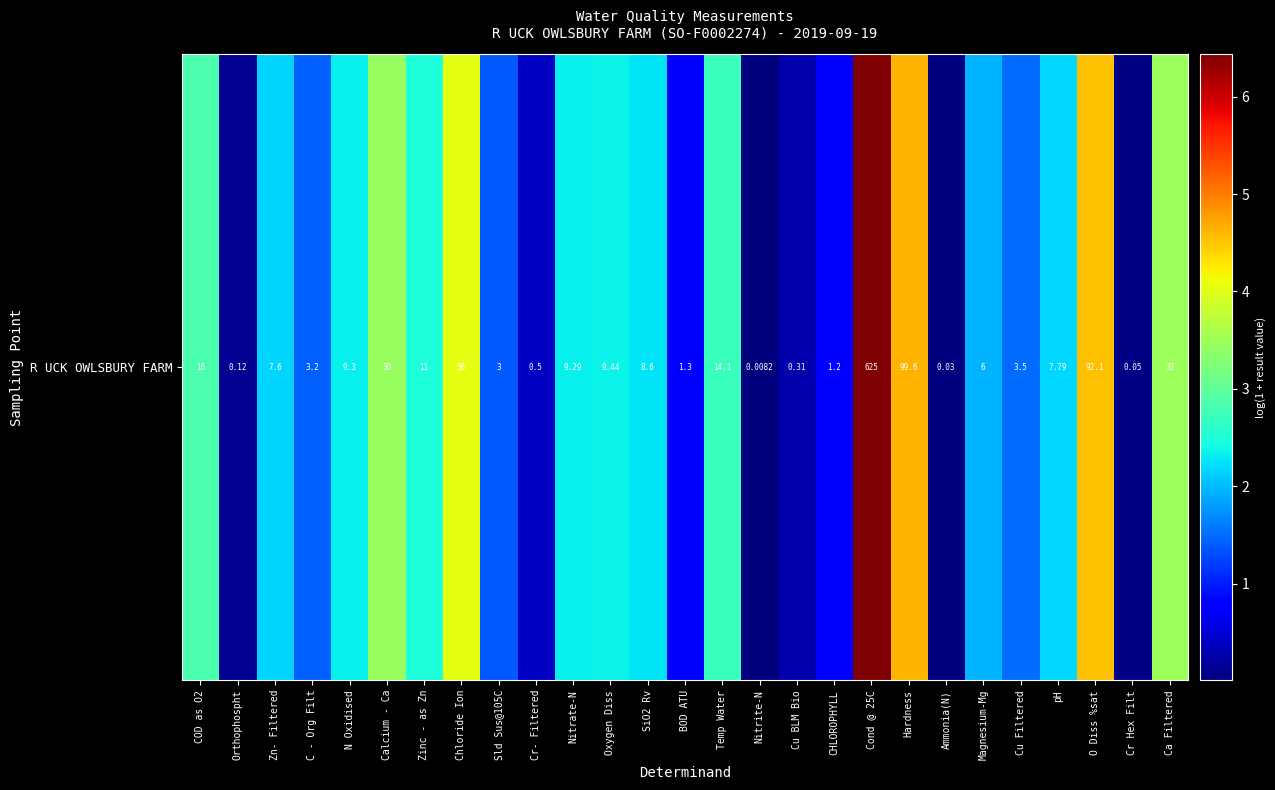

Reading left to right, list all the values displayed in this chart.

2.8	0.1	2.2	1.4	2.3	3.4	2.5	4.0	1.4	0.4	2.3	2.3	2.3	0.8	2.7	0.0	0.3	0.8	6.4	4.6	0.0	1.9	1.5	2.2	4.5	0.0	3.5